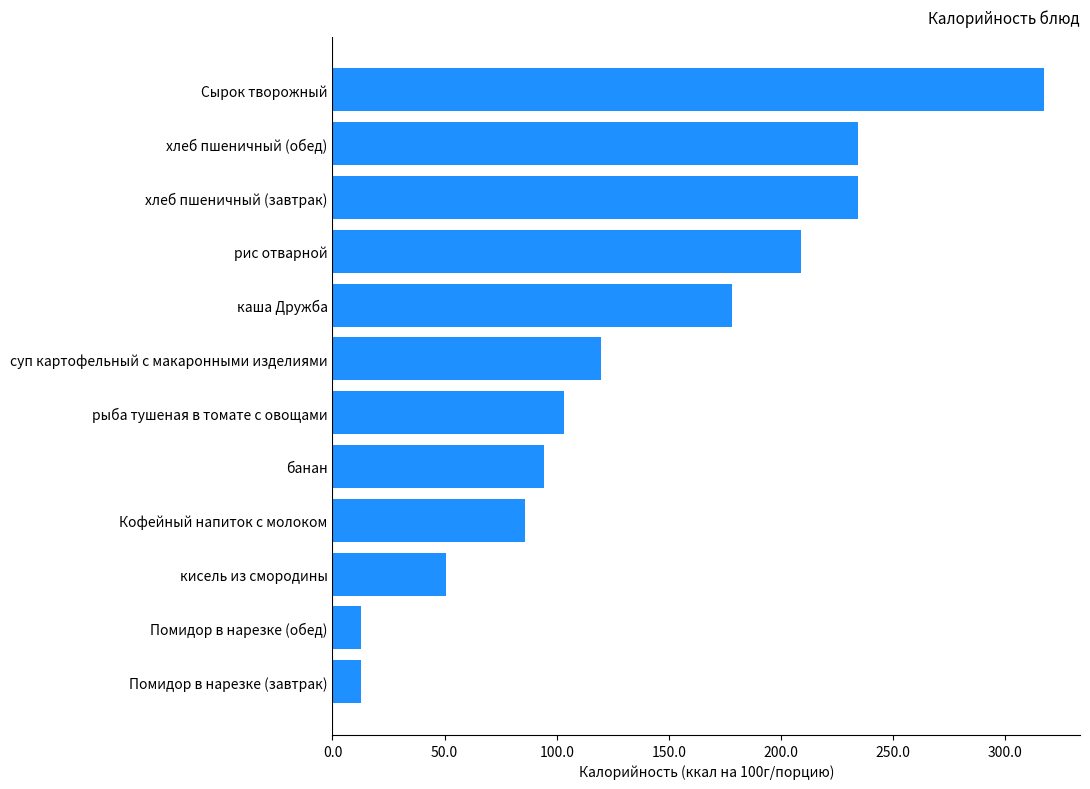

What is the label of the 6th bar from the bottom?

рыба тушеная в томате с овощами